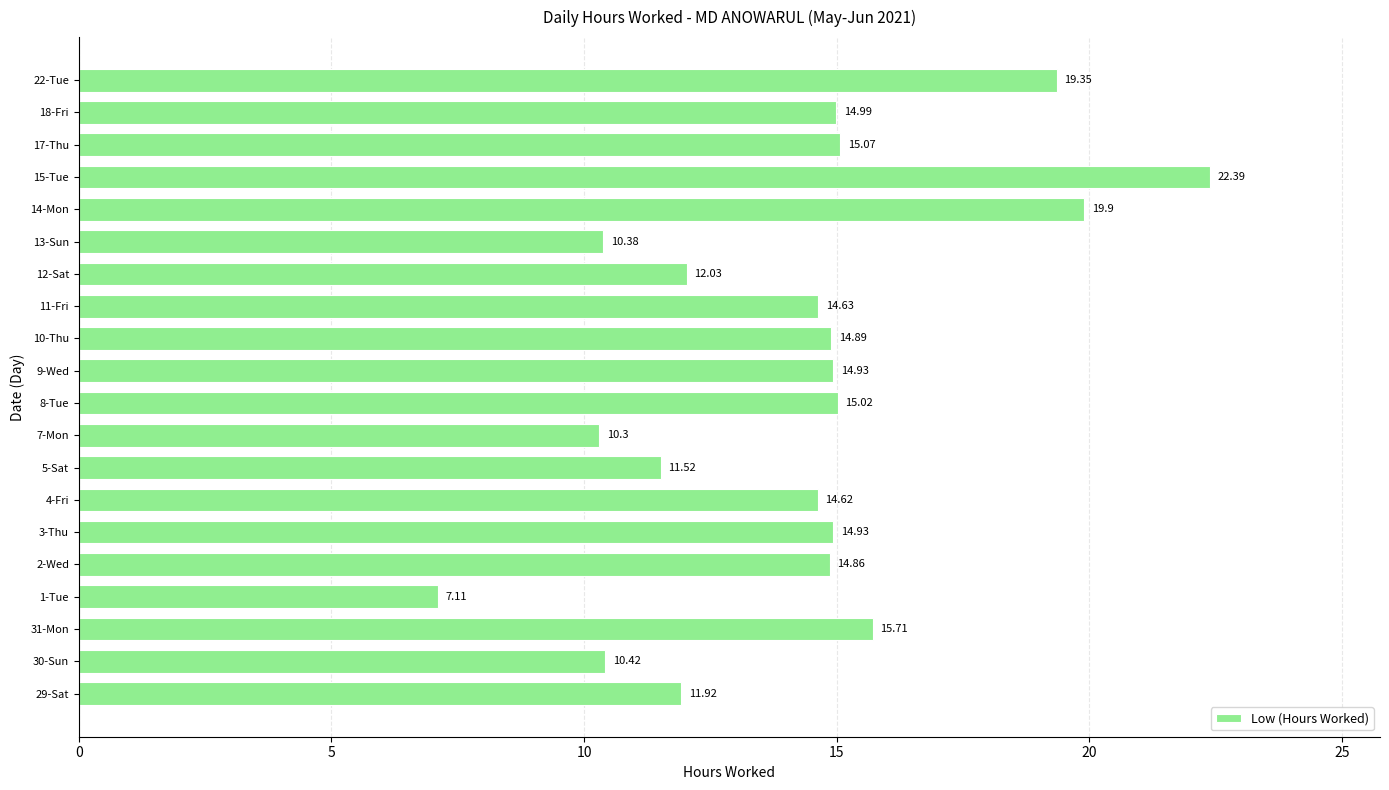

Between 9-Wed and 7-Mon, which is larger?

9-Wed